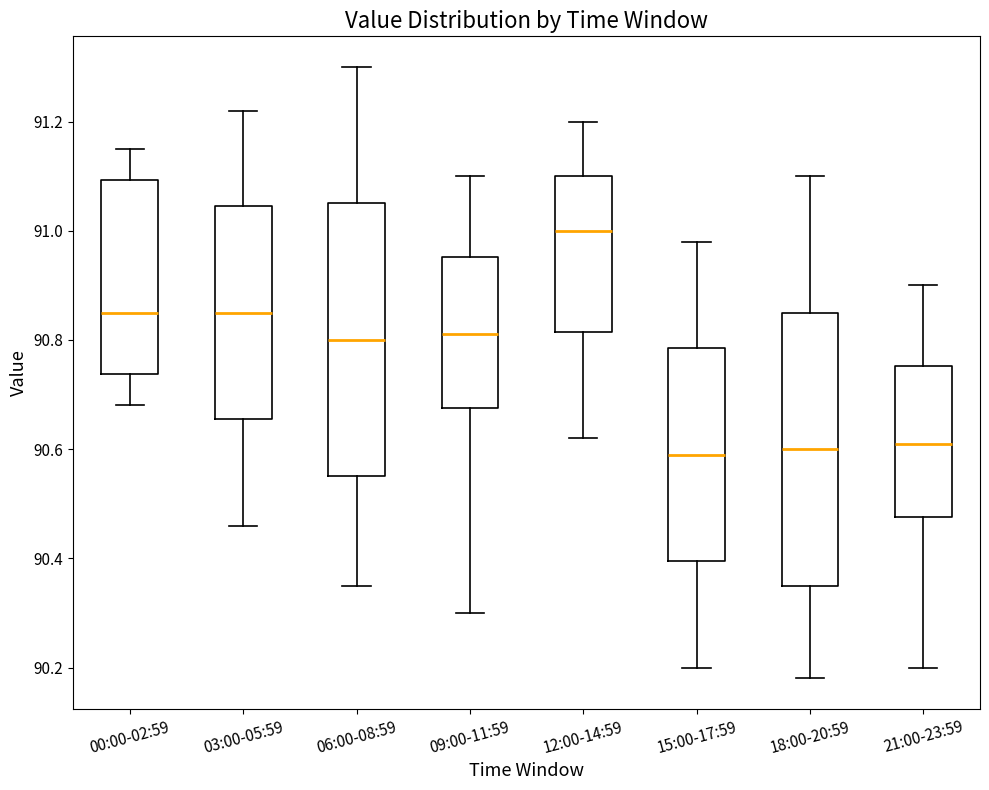

Reading left to right, transcribe this box plot: for each box, give where its median line is, the range the box spans, and where its two whiskers end, as read against the y-axis. The values are not printed on the chart, so give them approximately, as read against the axis.

00:00-02:59: median 90.86, box 90.74 to 91.10, whiskers 90.68 to 91.16
03:00-05:59: median 90.86, box 90.66 to 91.04, whiskers 90.46 to 91.22
06:00-08:59: median 90.80, box 90.56 to 91.06, whiskers 90.36 to 91.30
09:00-11:59: median 90.82, box 90.68 to 90.96, whiskers 90.30 to 91.10
12:00-14:59: median 91.00, box 90.82 to 91.10, whiskers 90.62 to 91.20
15:00-17:59: median 90.60, box 90.40 to 90.78, whiskers 90.20 to 90.98
18:00-20:59: median 90.60, box 90.36 to 90.86, whiskers 90.18 to 91.10
21:00-23:59: median 90.62, box 90.48 to 90.76, whiskers 90.20 to 90.90